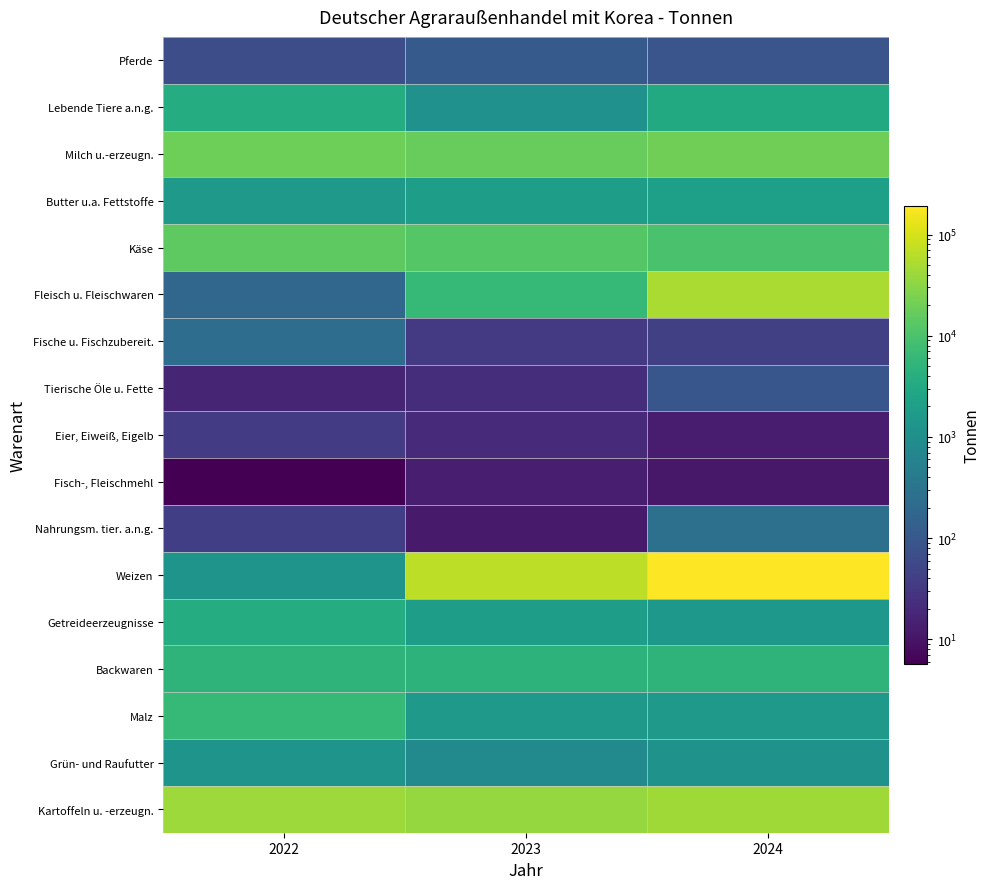

Reading left to right, list all the values displayed in this chart.

Pferde: 2022=66.0	2023=111.0	2024=91.0
Lebende Tiere a.n.g.: 2022=3657.0	2023=1115.0	2024=3243.0
Milch u.-erzeugn.: 2022=19225.0	2023=17124.3	2024=20245.1
Butter u.a. Fettstoffe: 2022=1588.0	2023=1964.9	2024=2082.7
Käse: 2022=14768.0	2023=12517.4	2024=9560.4
Fleisch u. Fleischwaren: 2022=177.9	2023=6197.6	2024=51138.5
Fische u. Fischzubereit.: 2022=234.7	2023=33.3	2024=41.7
Tierische Öle u. Fette: 2022=17.1	2023=22.1	2024=94.7
Eier, Eiweiß, Eigelb: 2022=35.0	2023=20.7	2024=12.7
Fisch-, Fleischmehl: 2022=5.7	2023=13.9	2024=11.0
Nahrungsm. tier. a.n.g.: 2022=38.8	2023=12.1	2024=263.4
Weizen: 2022=1271.0	2023=67123.6	2024=193110.2
Getreideerzeugnisse: 2022=3569.3	2023=1978.1	2024=1454.1
Backwaren: 2022=5123.3	2023=4822.1	2024=5047.5
Malz: 2022=6130.2	2023=1636.0	2024=1615.3
Grün- und Raufutter: 2022=1267.4	2023=845.5	2024=1208.0
Kartoffeln u. -erzeugn.: 2022=42305.9	2023=36380.5	2024=42970.4